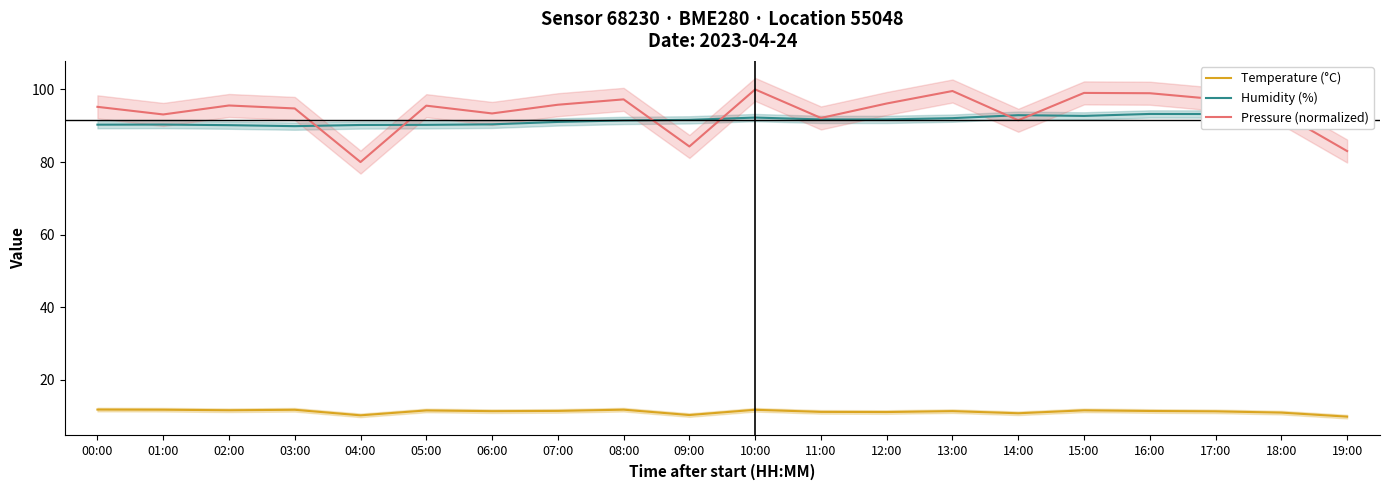

Reading left to right, extract all data points from this chart.

Temperature (°C): 00:00=11.8	01:00=11.8	02:00=11.7	03:00=11.8	04:00=10.3	05:00=11.6	06:00=11.4	07:00=11.5	08:00=11.8	09:00=10.3	10:00=11.8	11:00=11.2	12:00=11.2	13:00=11.4	14:00=10.8	15:00=11.6	16:00=11.5	17:00=11.4	18:00=11.0	19:00=9.9
Humidity (%): 00:00=90.3	01:00=90.3	02:00=90.2	03:00=89.9	04:00=90.2	05:00=90.2	06:00=90.4	07:00=91.0	08:00=91.5	09:00=91.6	10:00=92.2	11:00=91.7	12:00=91.8	13:00=92.1	14:00=92.9	15:00=92.7	16:00=93.2	17:00=93.2	18:00=93.3	19:00=92.7
Pressure (normalized): 00:00=95.2	01:00=93.1	02:00=95.6	03:00=94.8	04:00=80.0	05:00=95.5	06:00=93.4	07:00=95.8	08:00=97.3	09:00=84.3	10:00=100.0	11:00=92.1	12:00=96.1	13:00=99.6	14:00=91.5	15:00=99.0	16:00=99.0	17:00=97.3	18:00=93.4	19:00=83.0